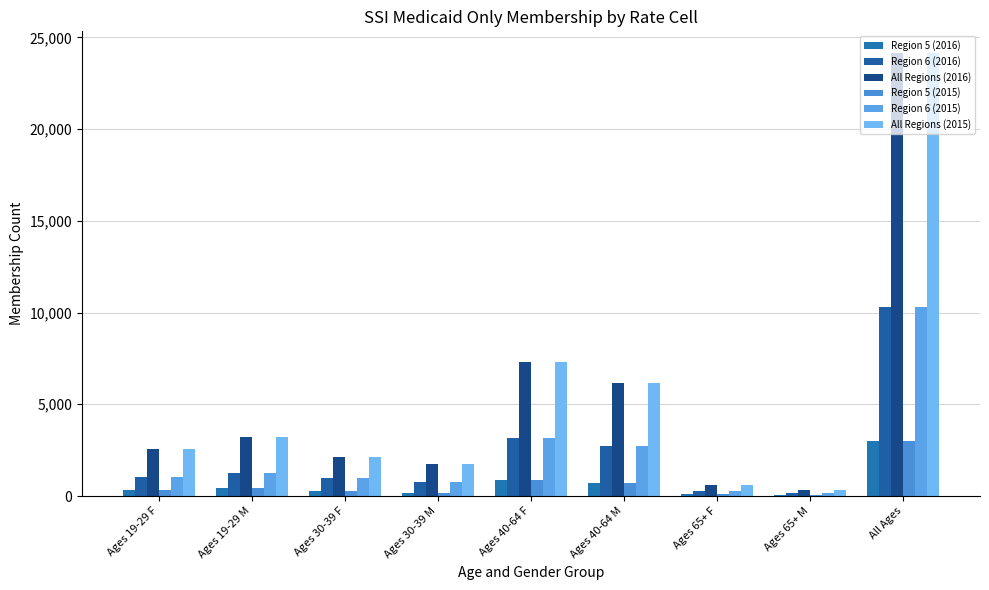

Count the number of data series in this chart.

6